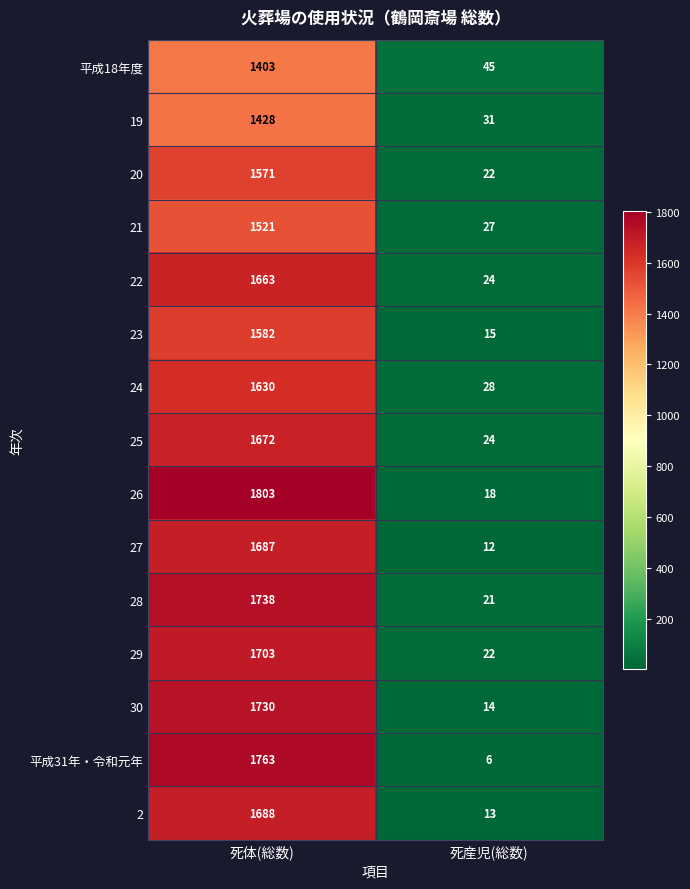

List the series in order of their peak value, highest first.

26, 平成31年・令和元年, 28, 30, 29, 2, 27, 25, 22, 24, 23, 20, 21, 19, 平成18年度